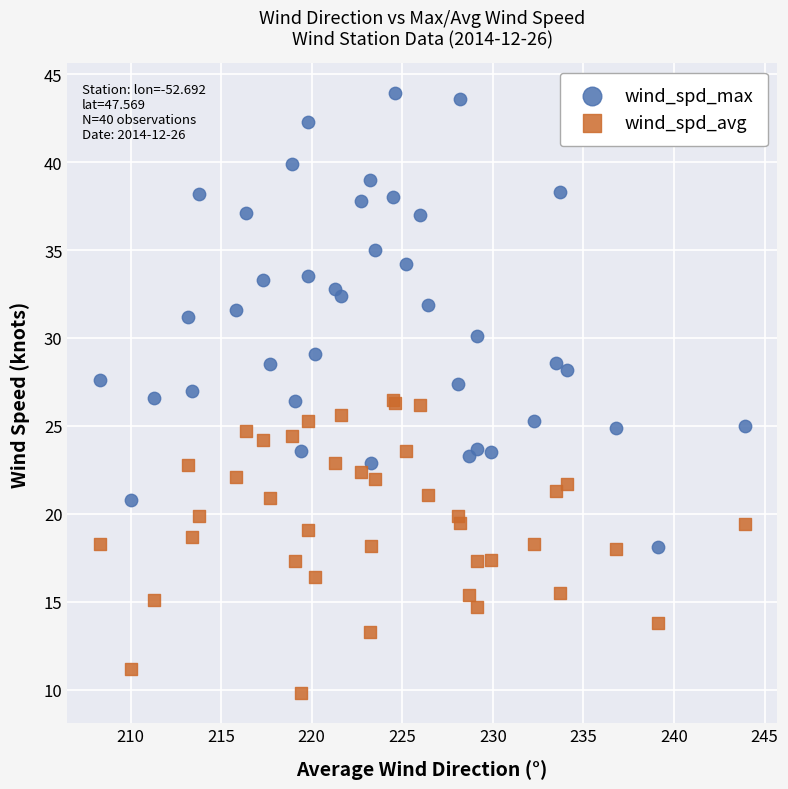

Which series reaches the maximum Y coordinate?

wind_spd_max